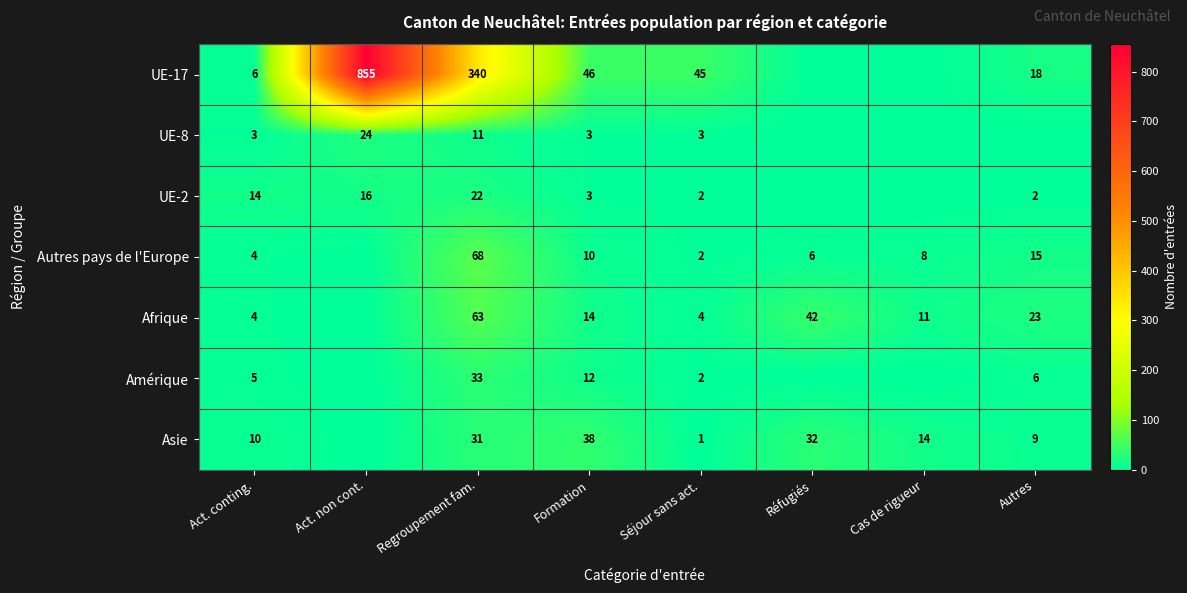

True or false: Autres pays de l'Europe has a value of 23 at Autres.

False